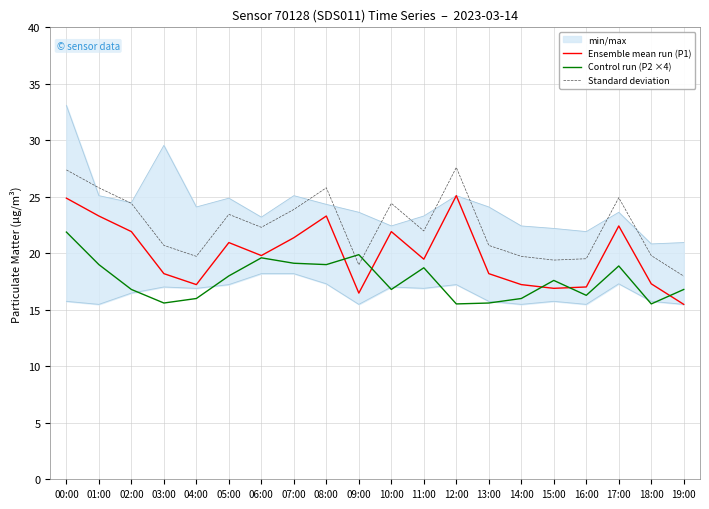

Rank the categories by Standard deviation value from lowest to highest.

19:00, 09:00, 15:00, 16:00, 04:00, 14:00, 18:00, 03:00, 13:00, 11:00, 06:00, 05:00, 07:00, 02:00, 10:00, 17:00, 01:00, 08:00, 00:00, 12:00